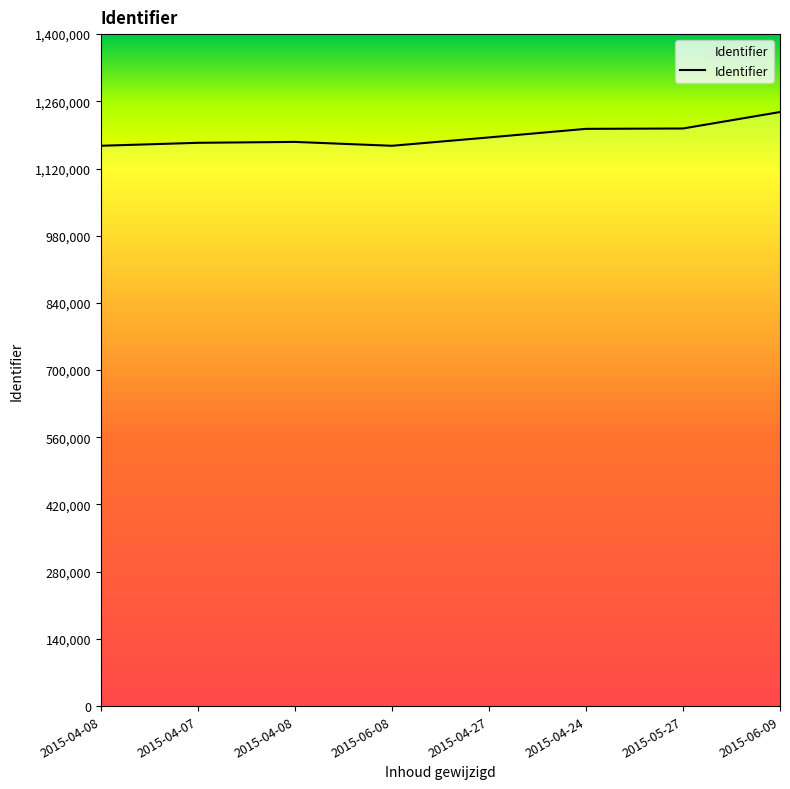

Approximately how many times larger is the value at 2015-04-08 compared to 2015-04-27?

1.0